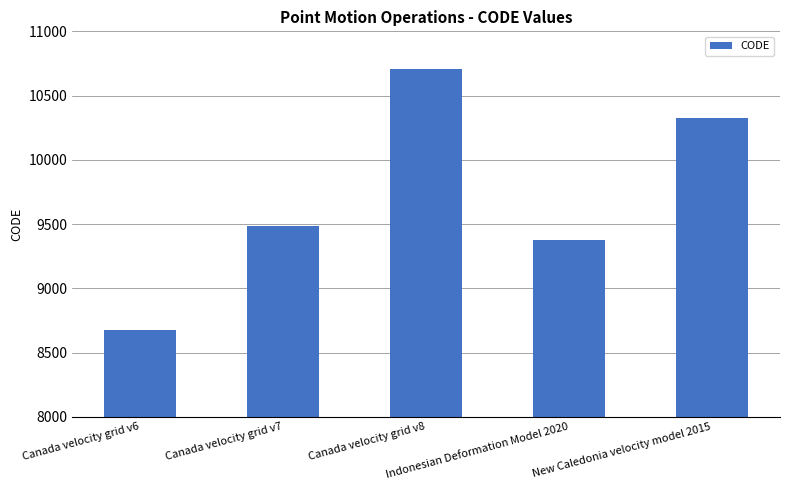

What is the change in value from Indonesian Deformation Model 2020 to New Caledonia velocity model 2015?

+948